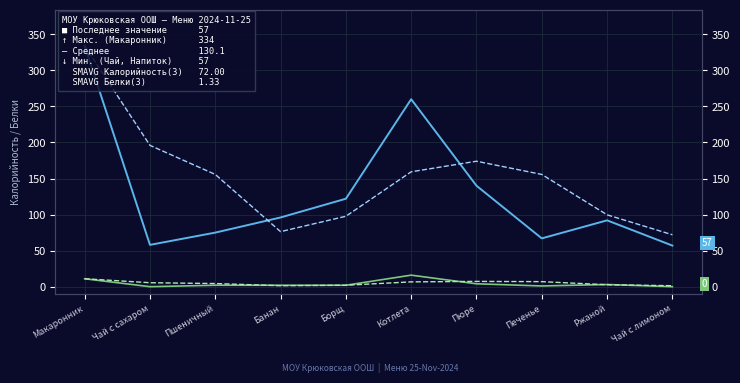

The value of SMAVG Белки(3) at Котлета is 3.3. True or false?

False